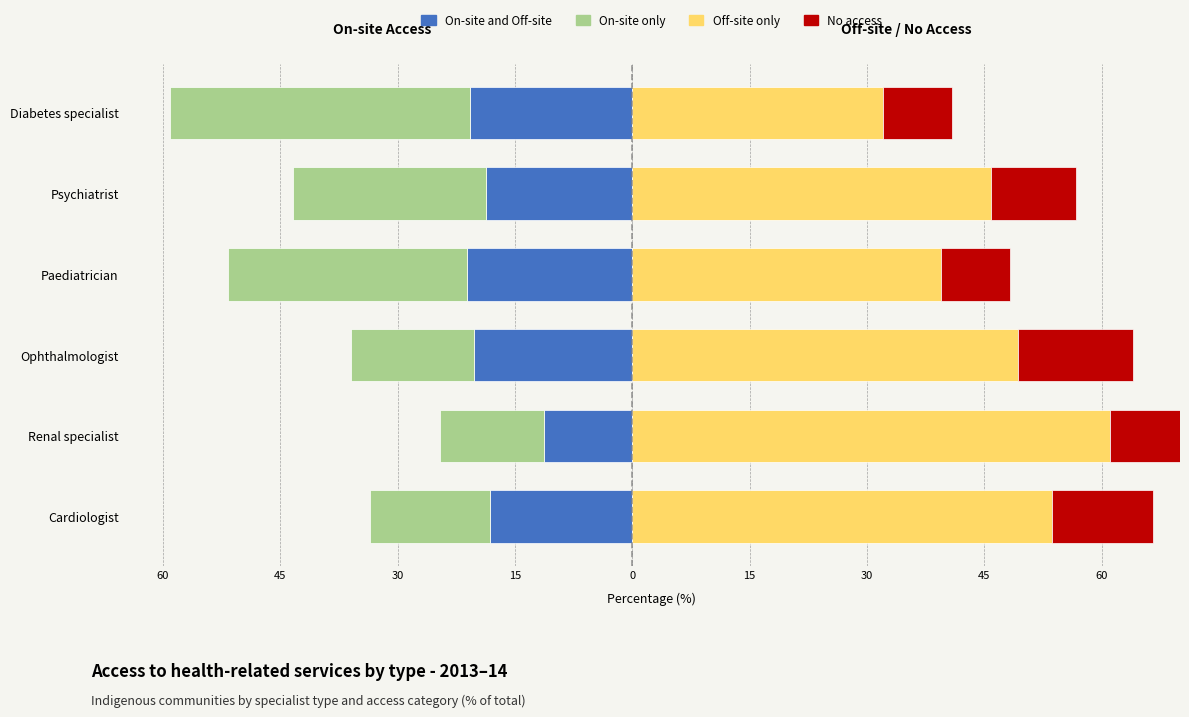

How many data points in On-site only are less than -15?

5